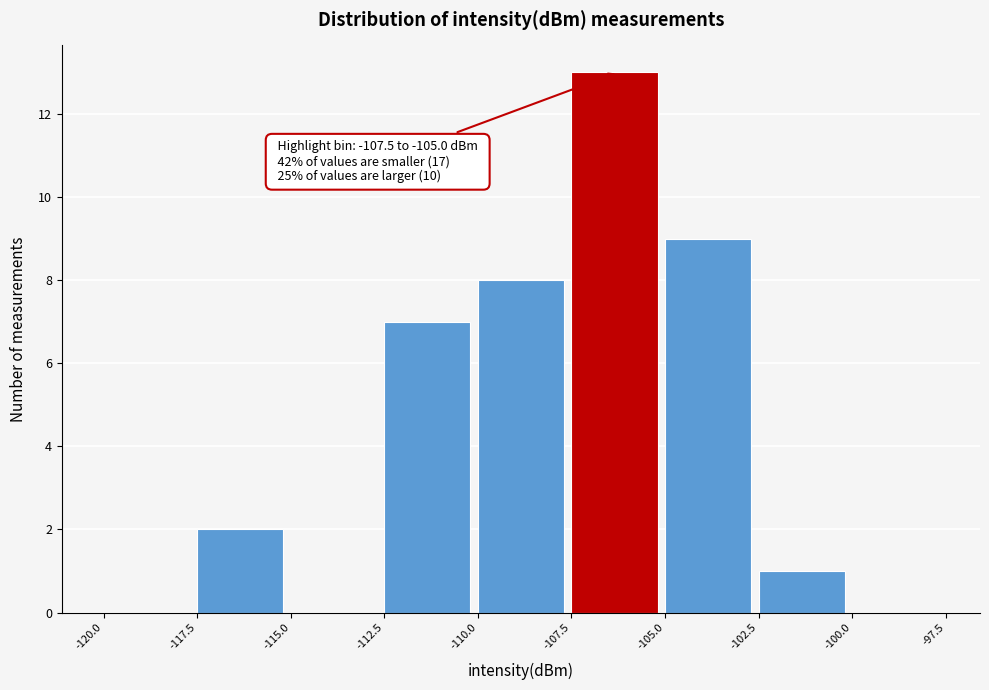

Over which range of the x-axis is the bar tallest?

-107.5 to -105.0